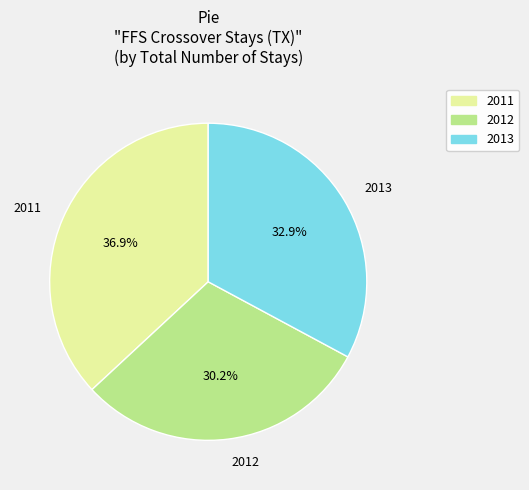

Rank the categories by value from lowest to highest.

2012, 2013, 2011